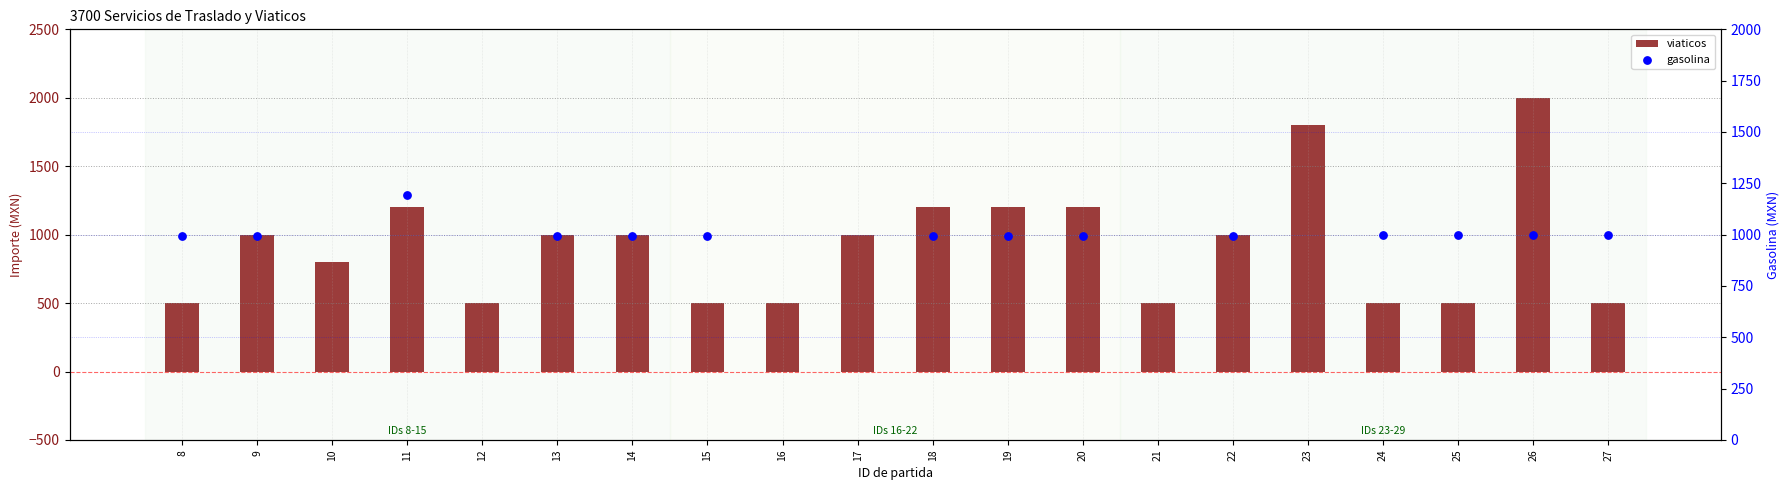

What is the total value across all series at 27?

1499.0